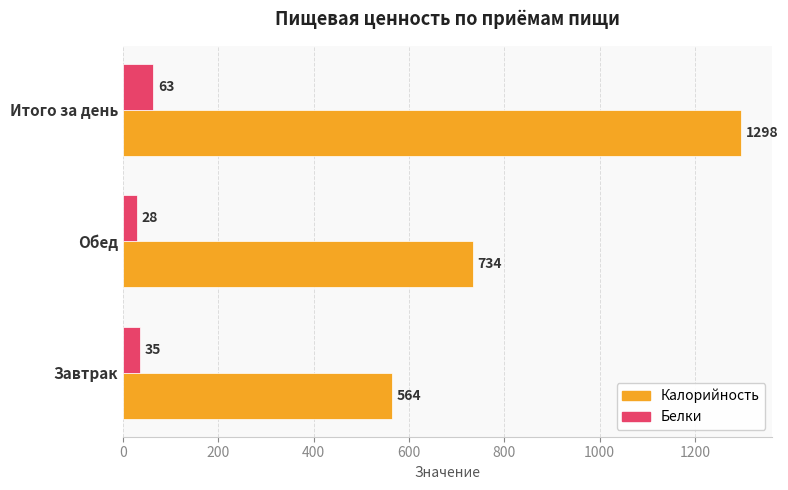

Between Обед and Итого за день, which series saw the biggest shift?

Калорийность